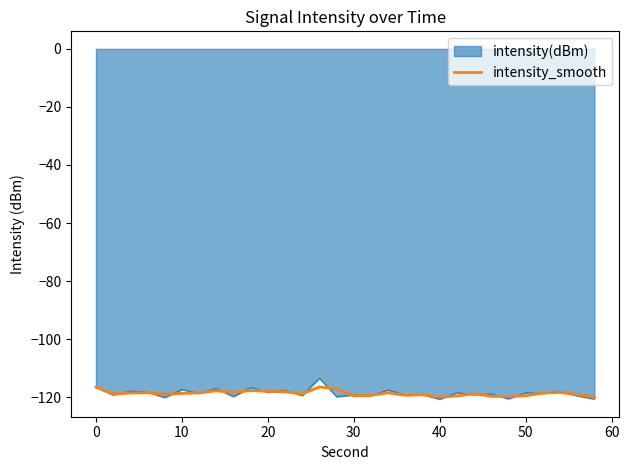

Does the chart have visible grid lines?

No